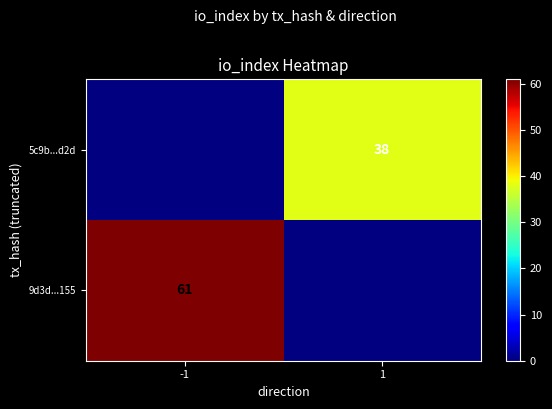

Is the value of 5c9b...d2d at 1 greater than the value of 9d3d...155 at -1?

No